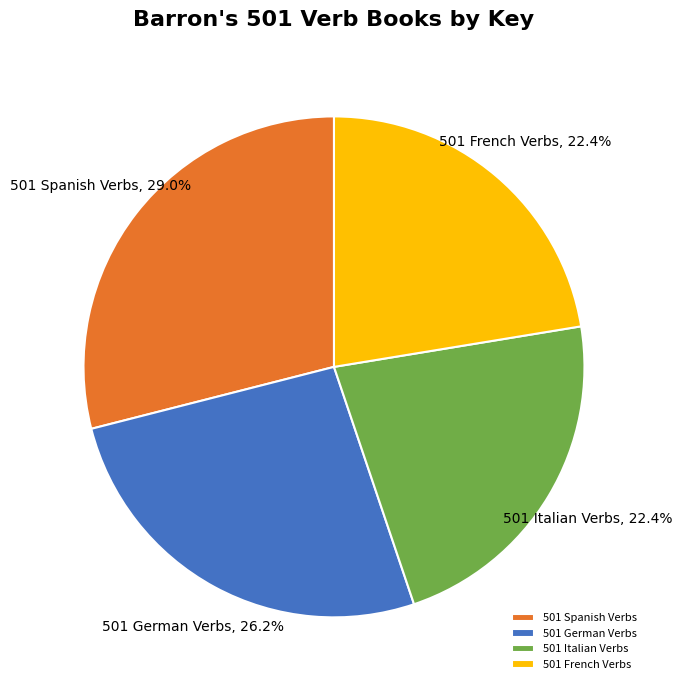

Count the number of slices in the pie.

4